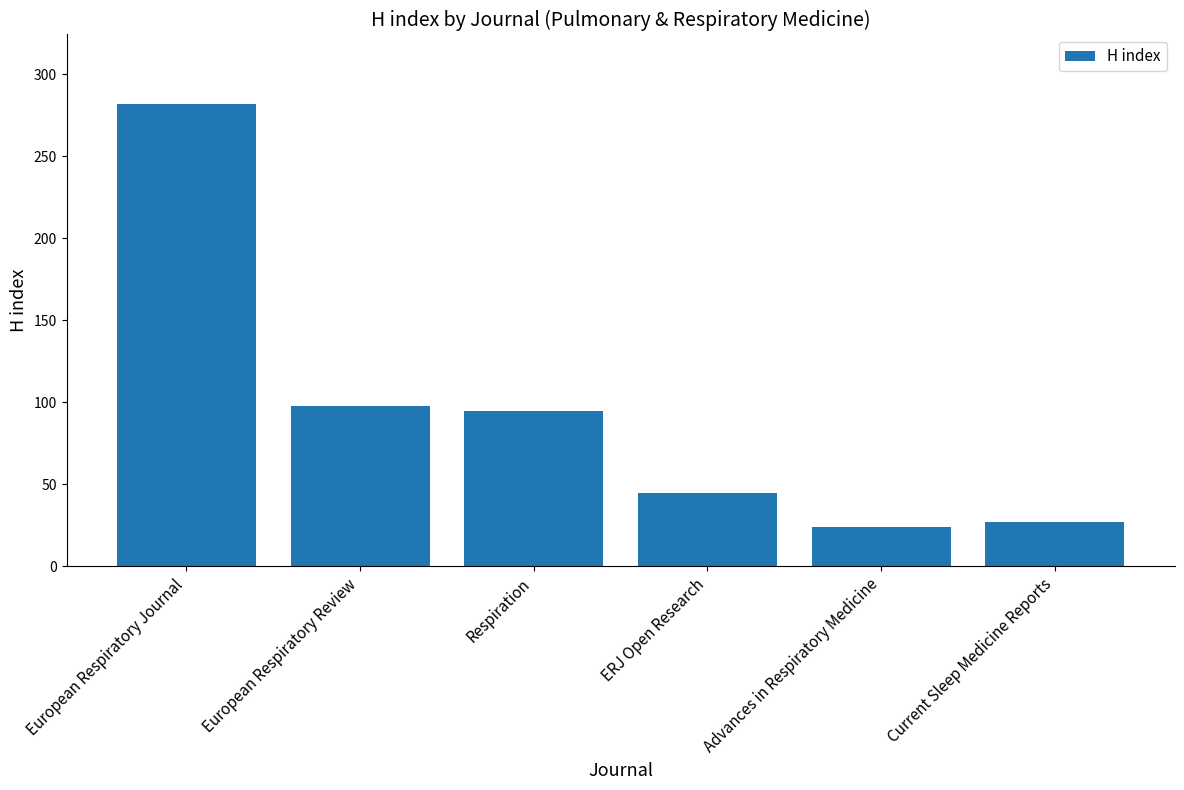

What is the label of the 4th bar from the right?

Respiration